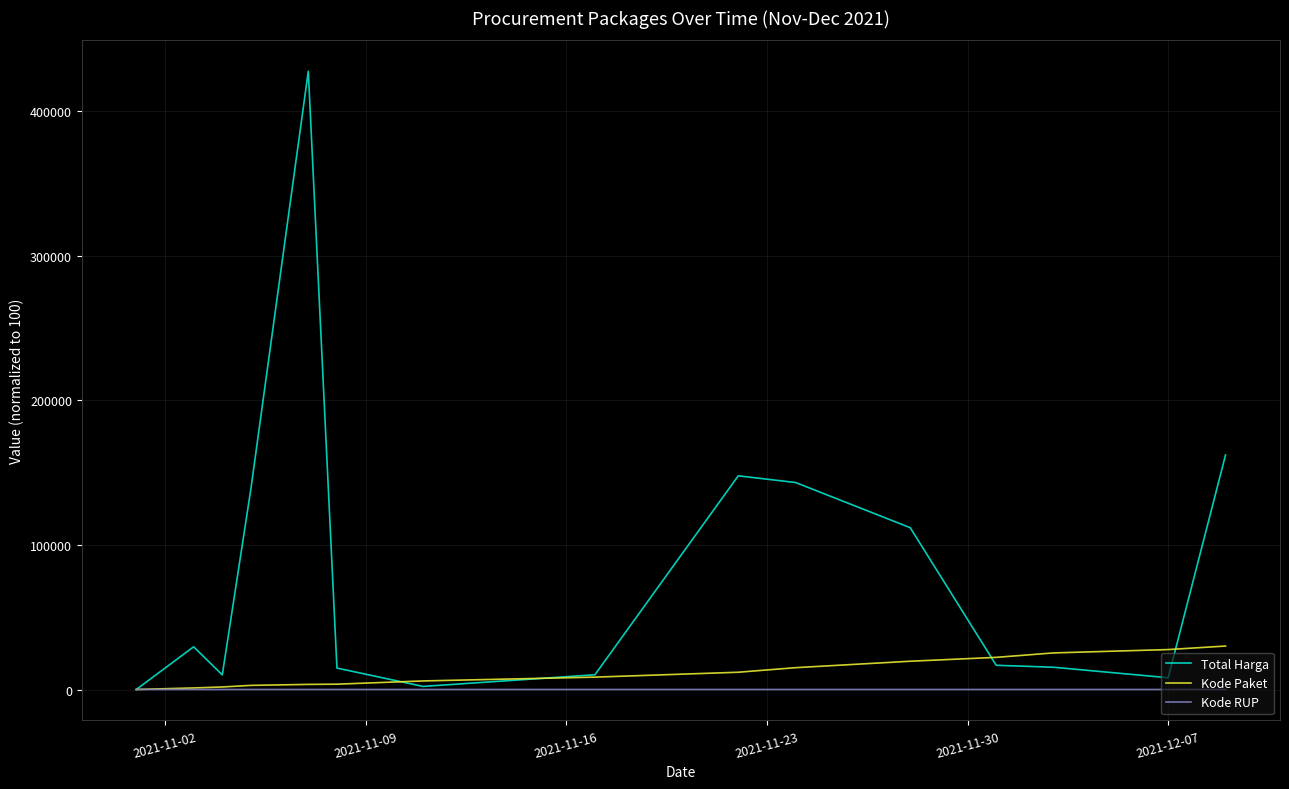

What is the greatest value displayed?

427418.4